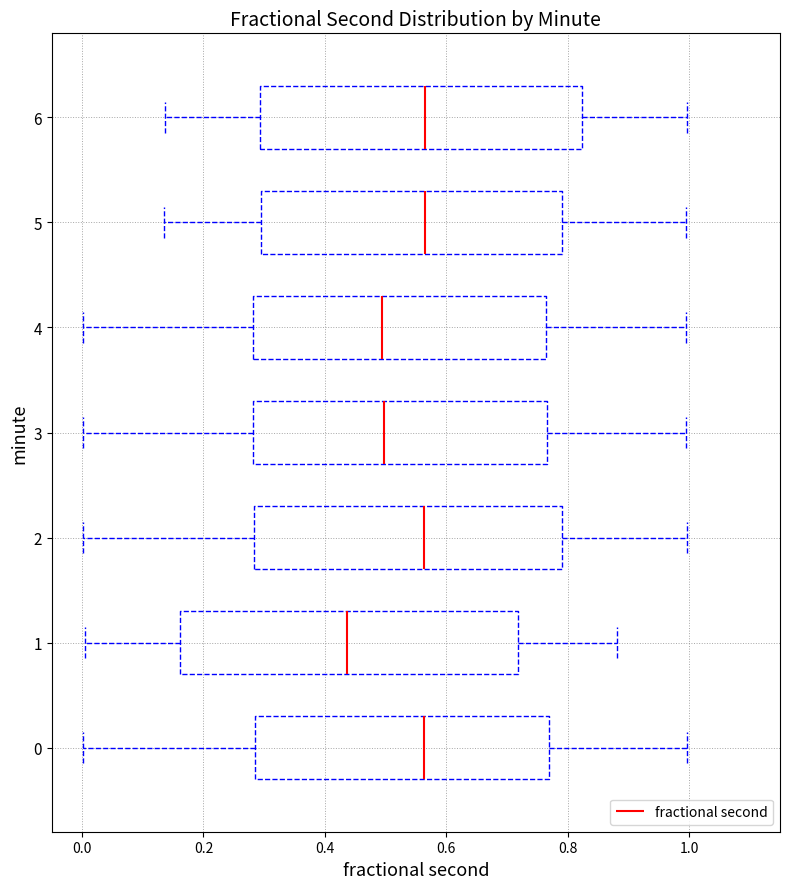

Where does the median line of the box at y = 6 sit on the x-axis? The values are not printed on the chart, so give them approximately, as read against the axis.

0.56